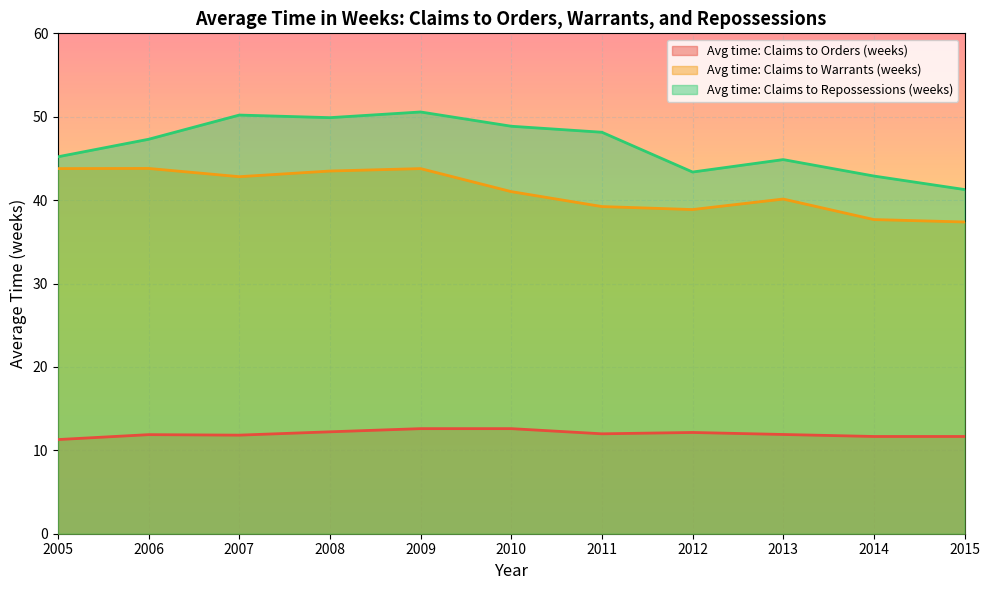

How many lines are shown in the chart?

3